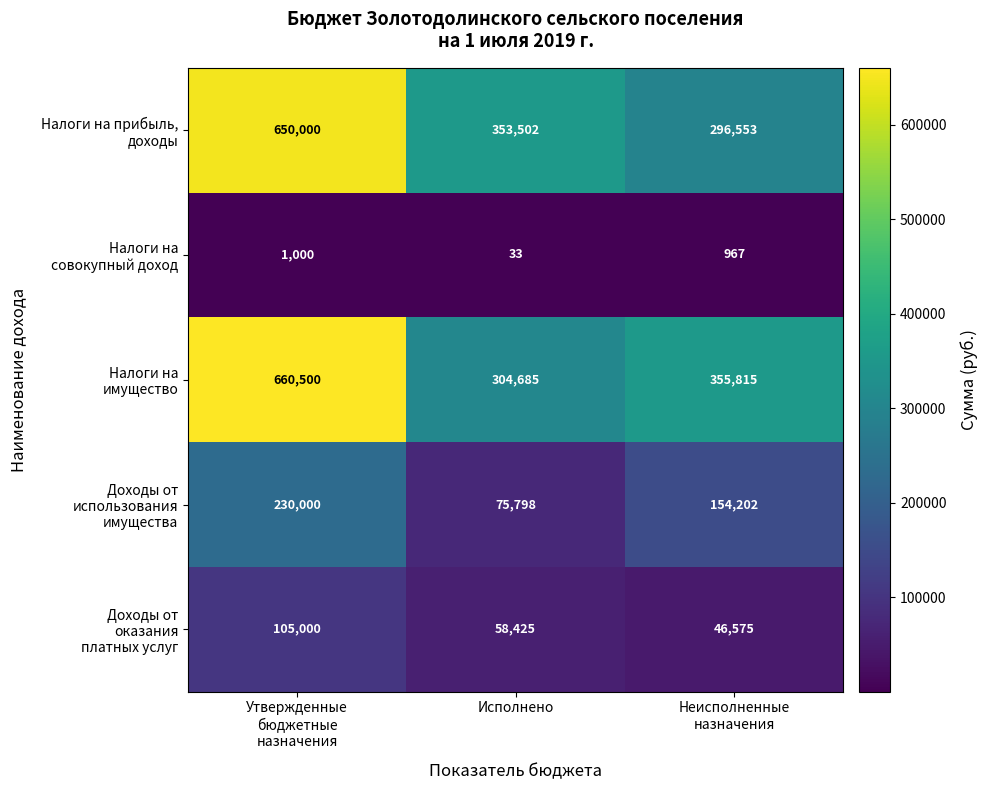

At how many categories does at least one series exceed 130874?

3